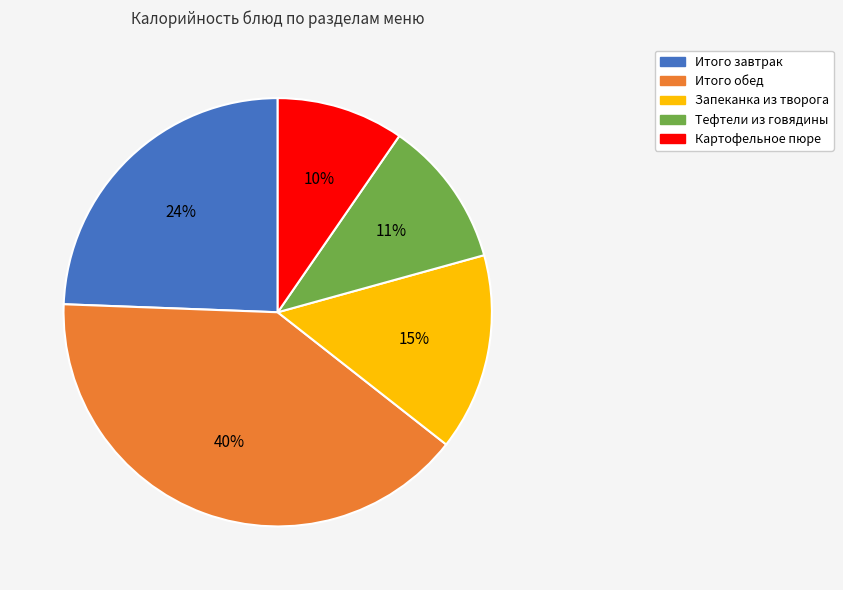

Combined, do Итого завтрак and Картофельное пюре account for over 50%?

No